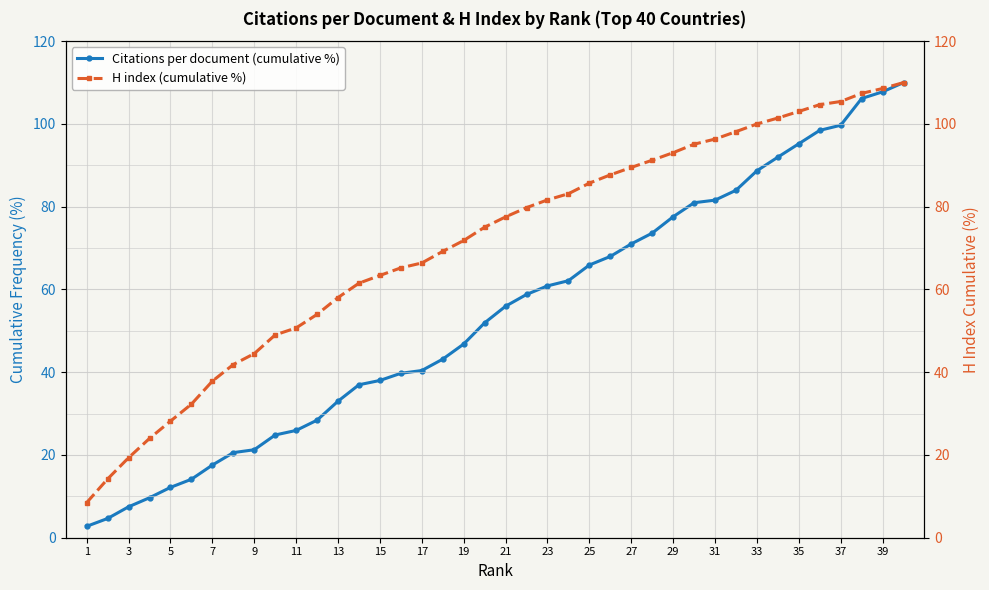

Is it true that Citations per document (cumulative %) equals 17.6 at 7?

True